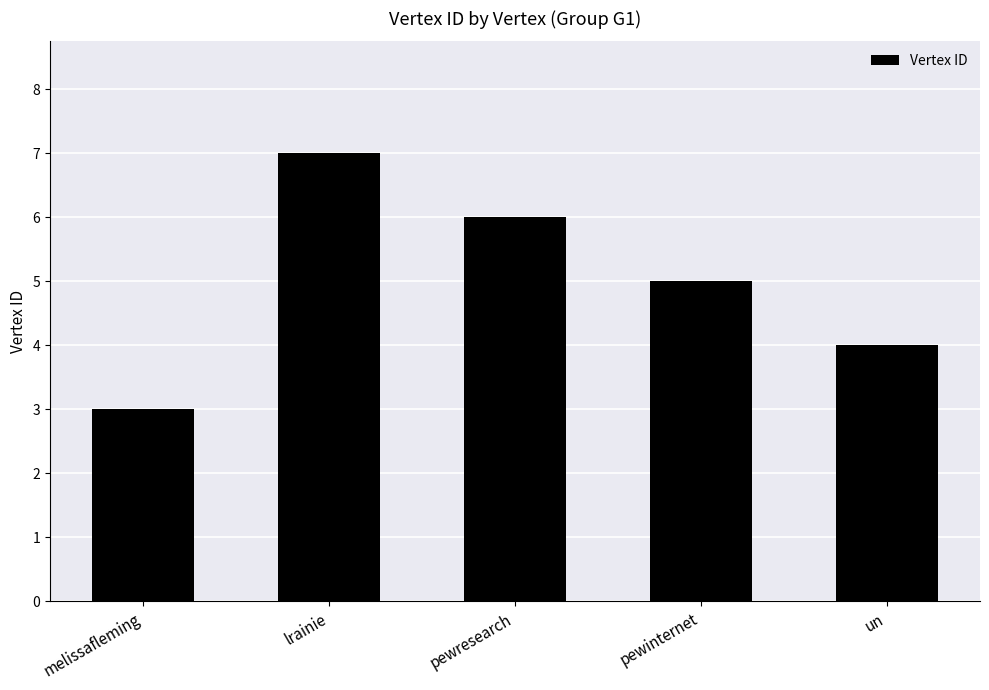

At which label is the value closest to 5?

pewinternet